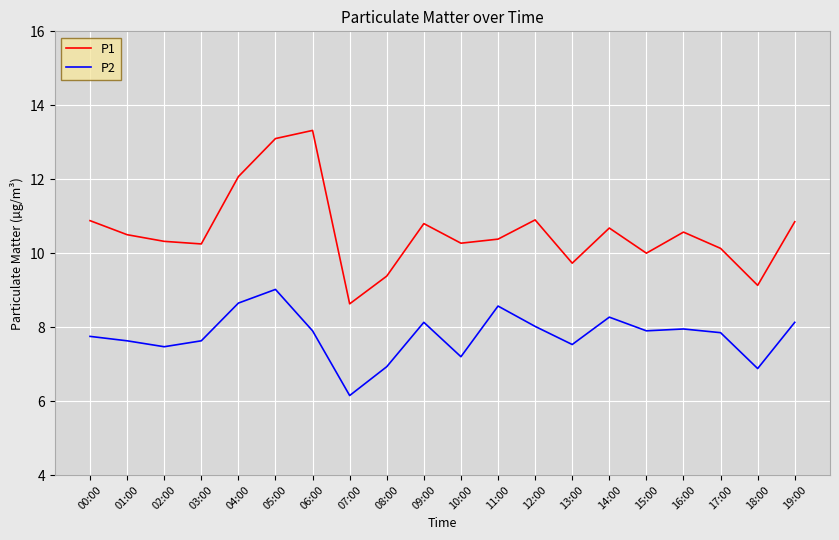

What is the difference between the second highest and second lowest values in the P1 series?

4.0